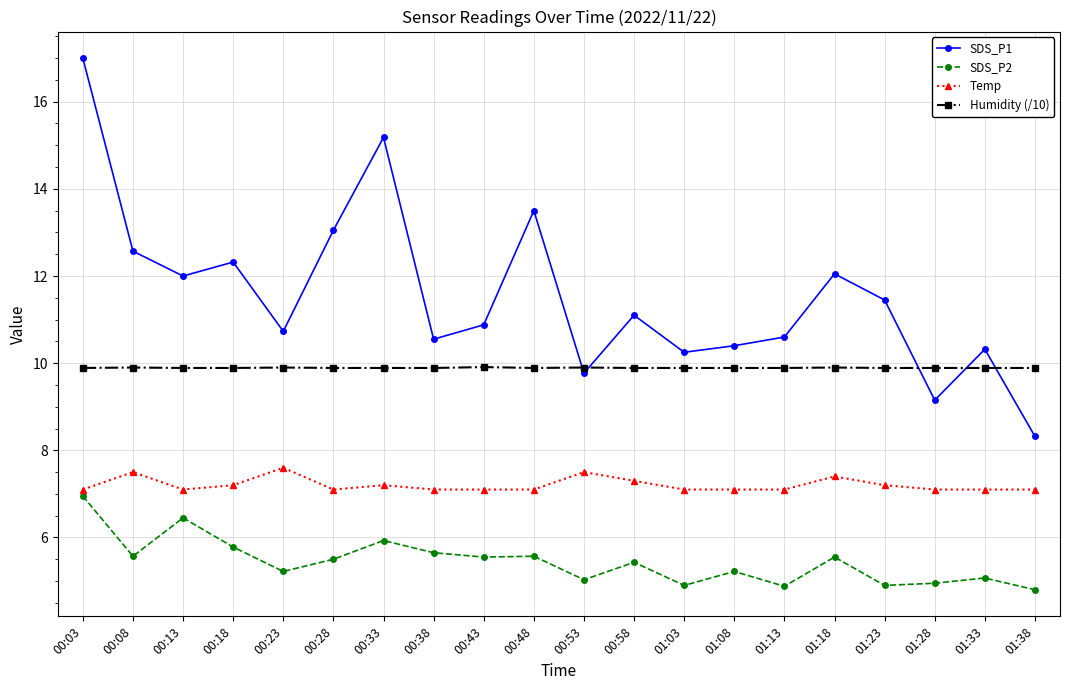

Rank the series at 00:18 from lowest to highest value.

SDS_P2, Temp, Humidity (/10), SDS_P1